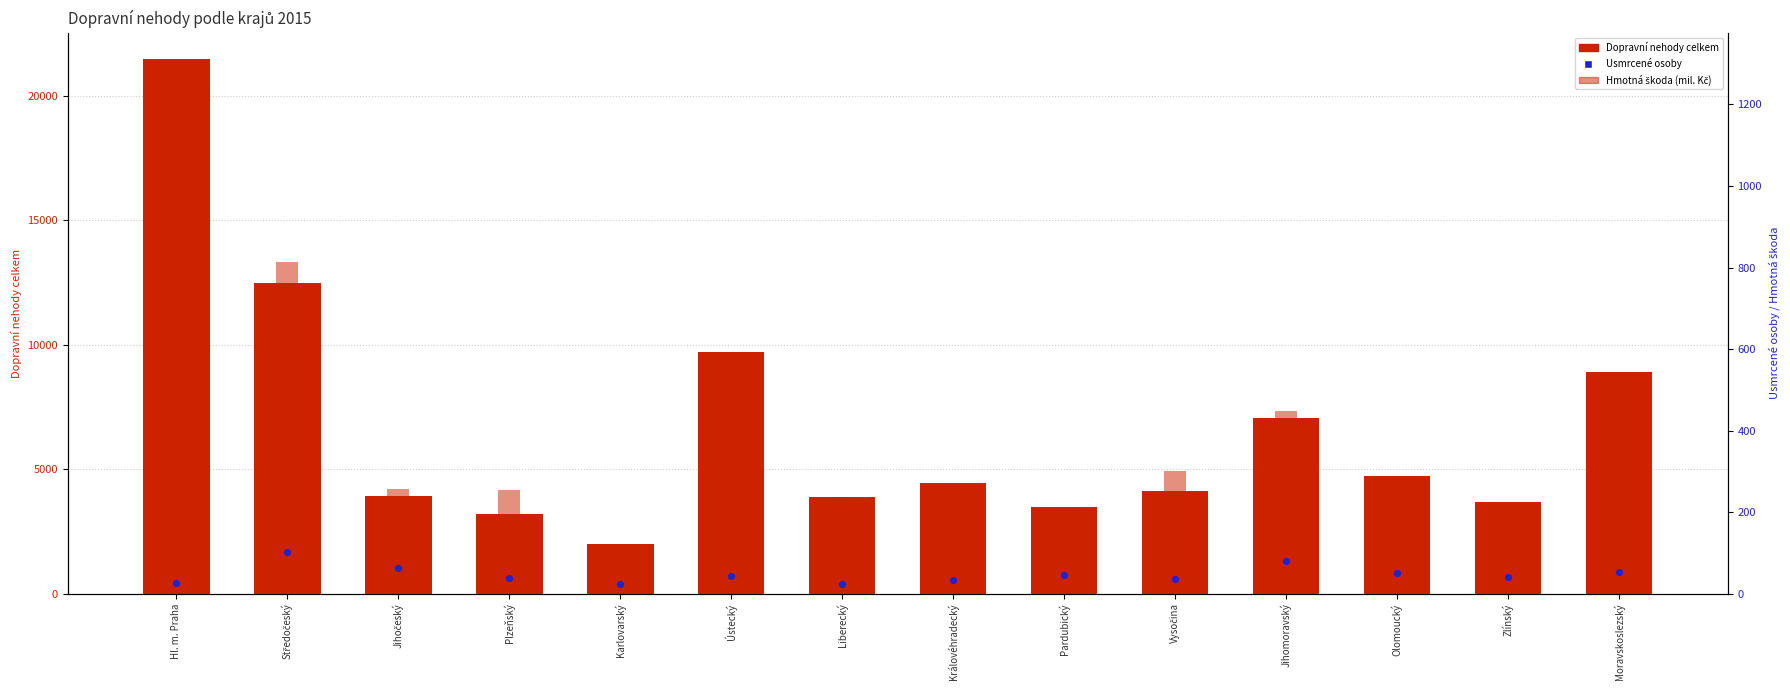

What are all the series names shown in the legend?

Dopravní nehody celkem, Hmotná škoda (mil. Kč), Usmrcené osoby